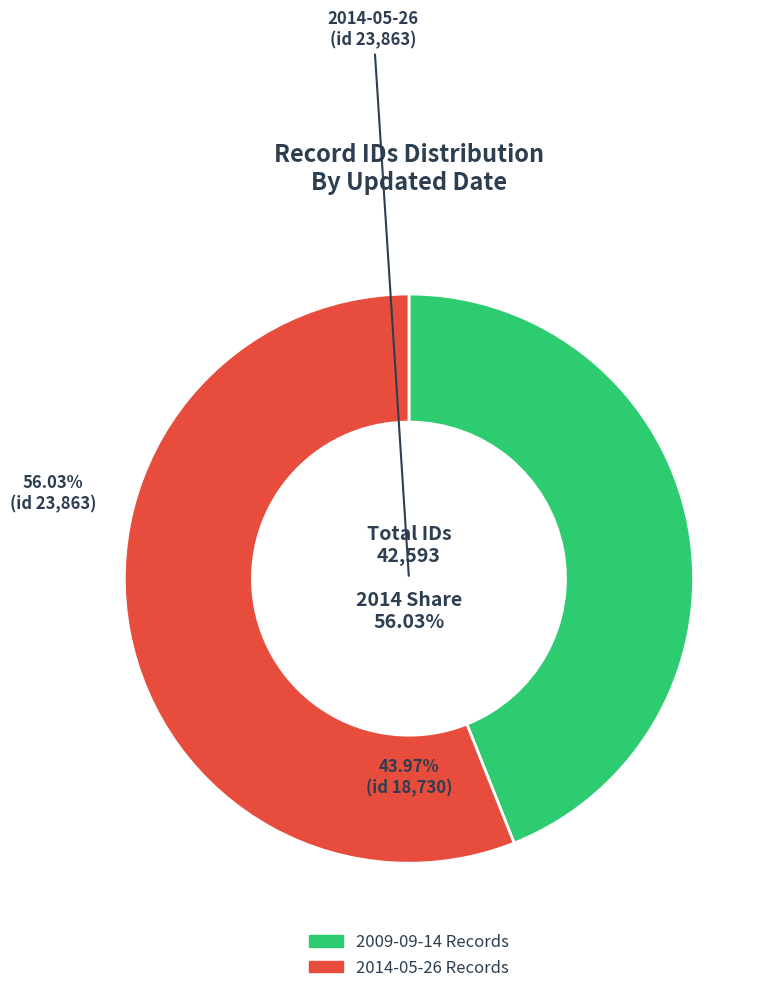

Which slice is the largest?

2014-05-26